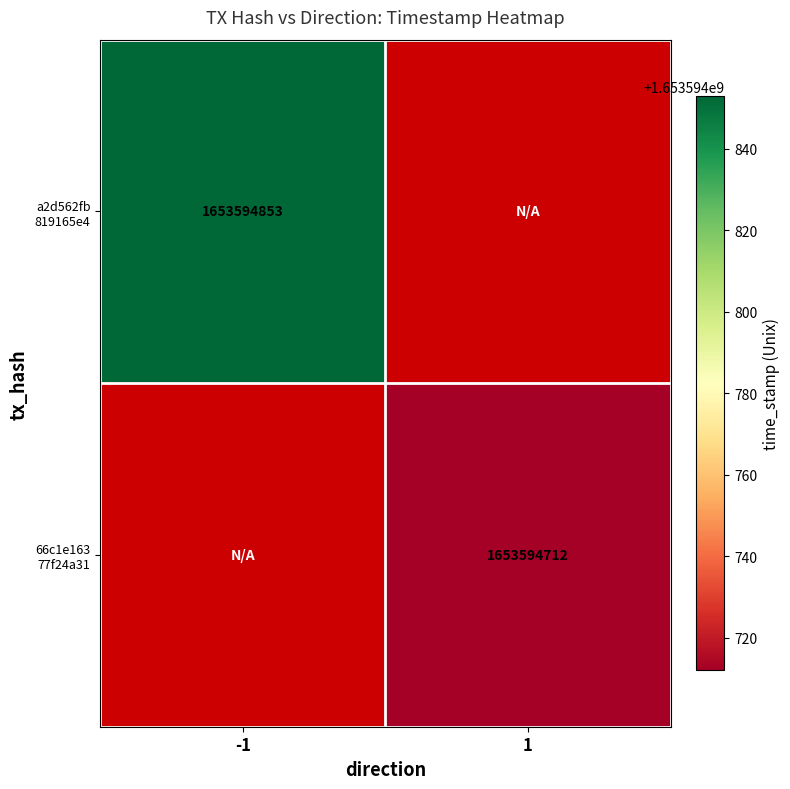

What is the spread (max minus min) of values at direction?

2